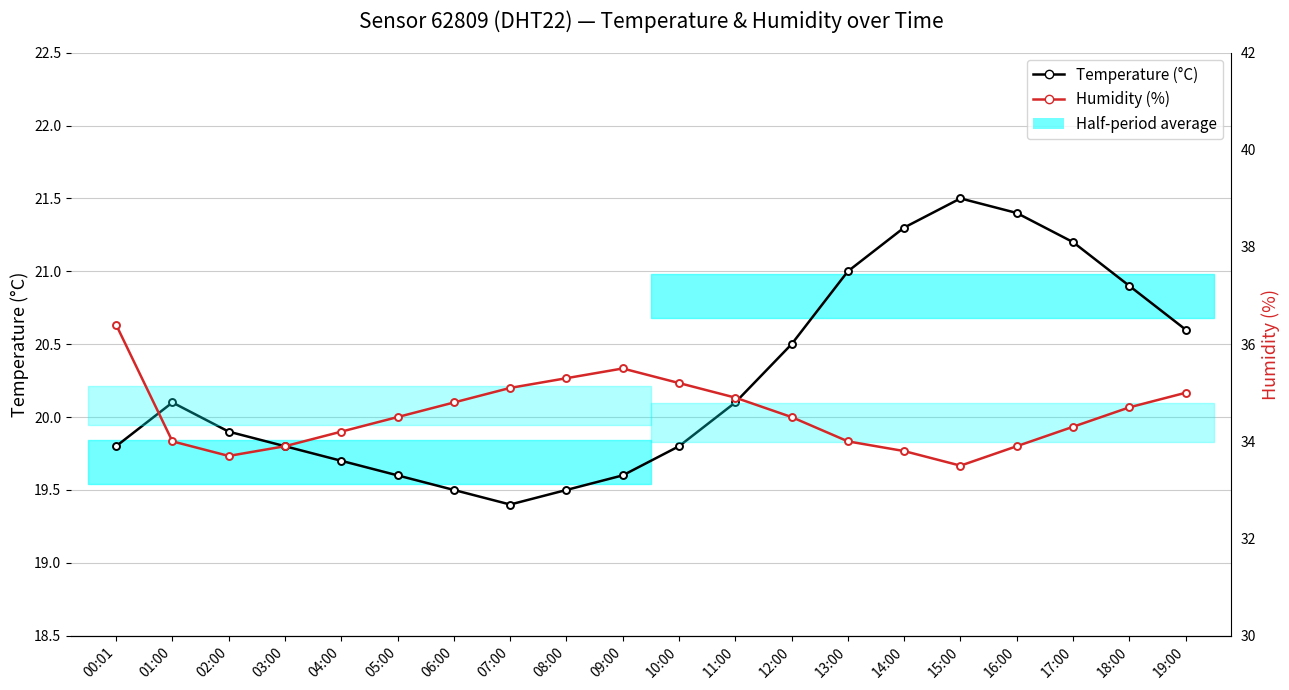

Where is the first local maximum for Humidity (%)?

09:00